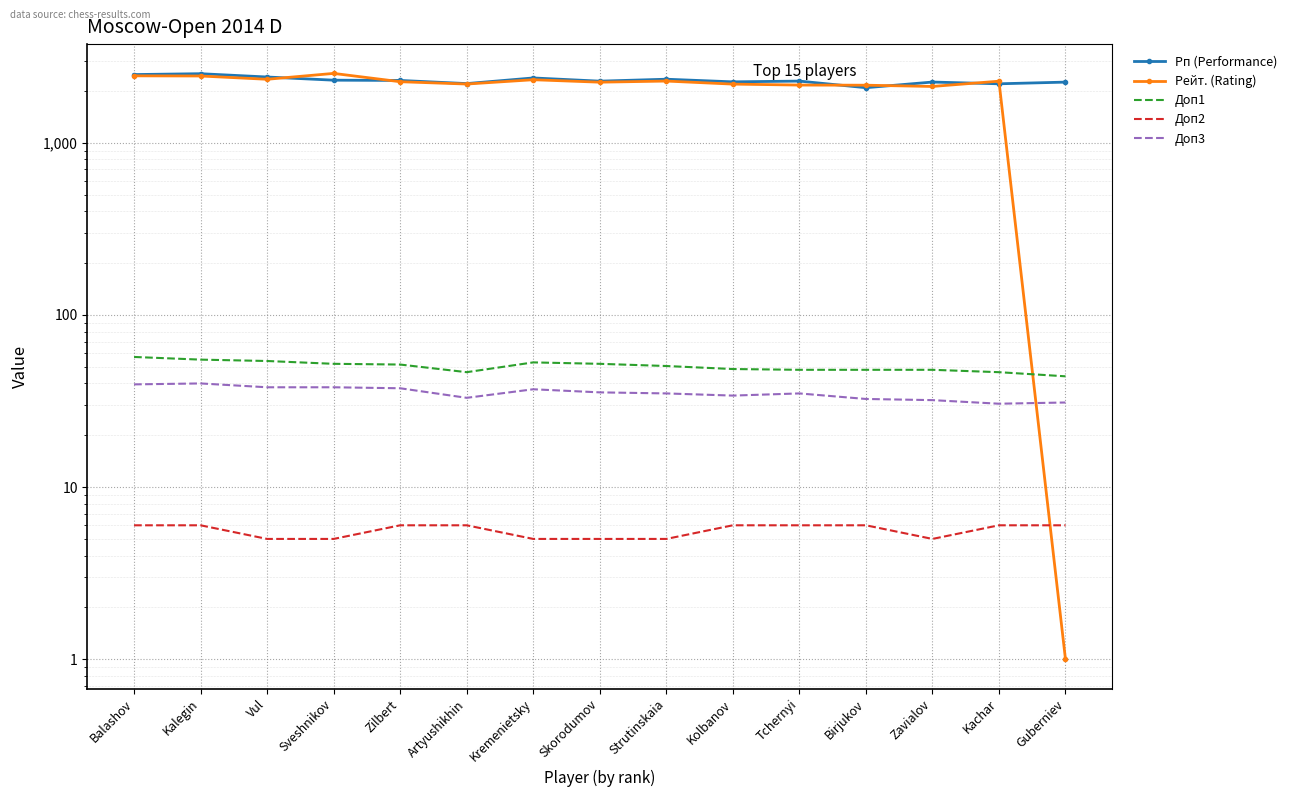

What value does the Рп (Performance) series have at Kachar?

2200.0